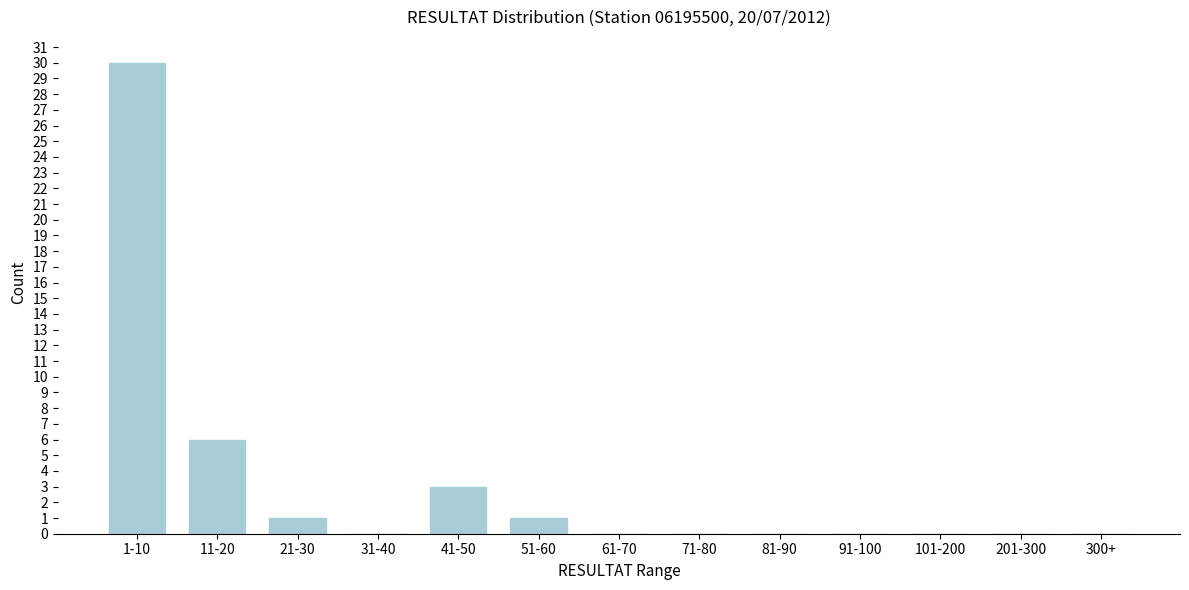

Reading left to right, extract all data points from this chart.

1-10=30	11-20=6	21-30=1	31-40=0	41-50=3	51-60=1	61-70=0	71-80=0	81-90=0	91-100=0	101-200=0	201-300=0	300+=0